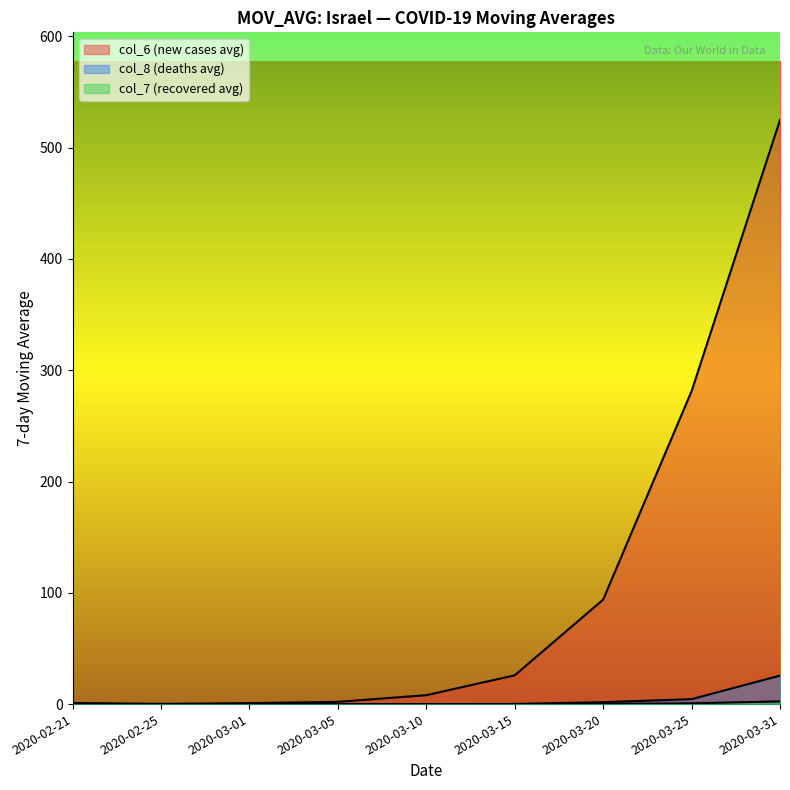

At 2020-03-15, list the series in order from smallest to largest.

col_7 (recovered avg), col_8 (deaths avg), col_6 (new cases avg)